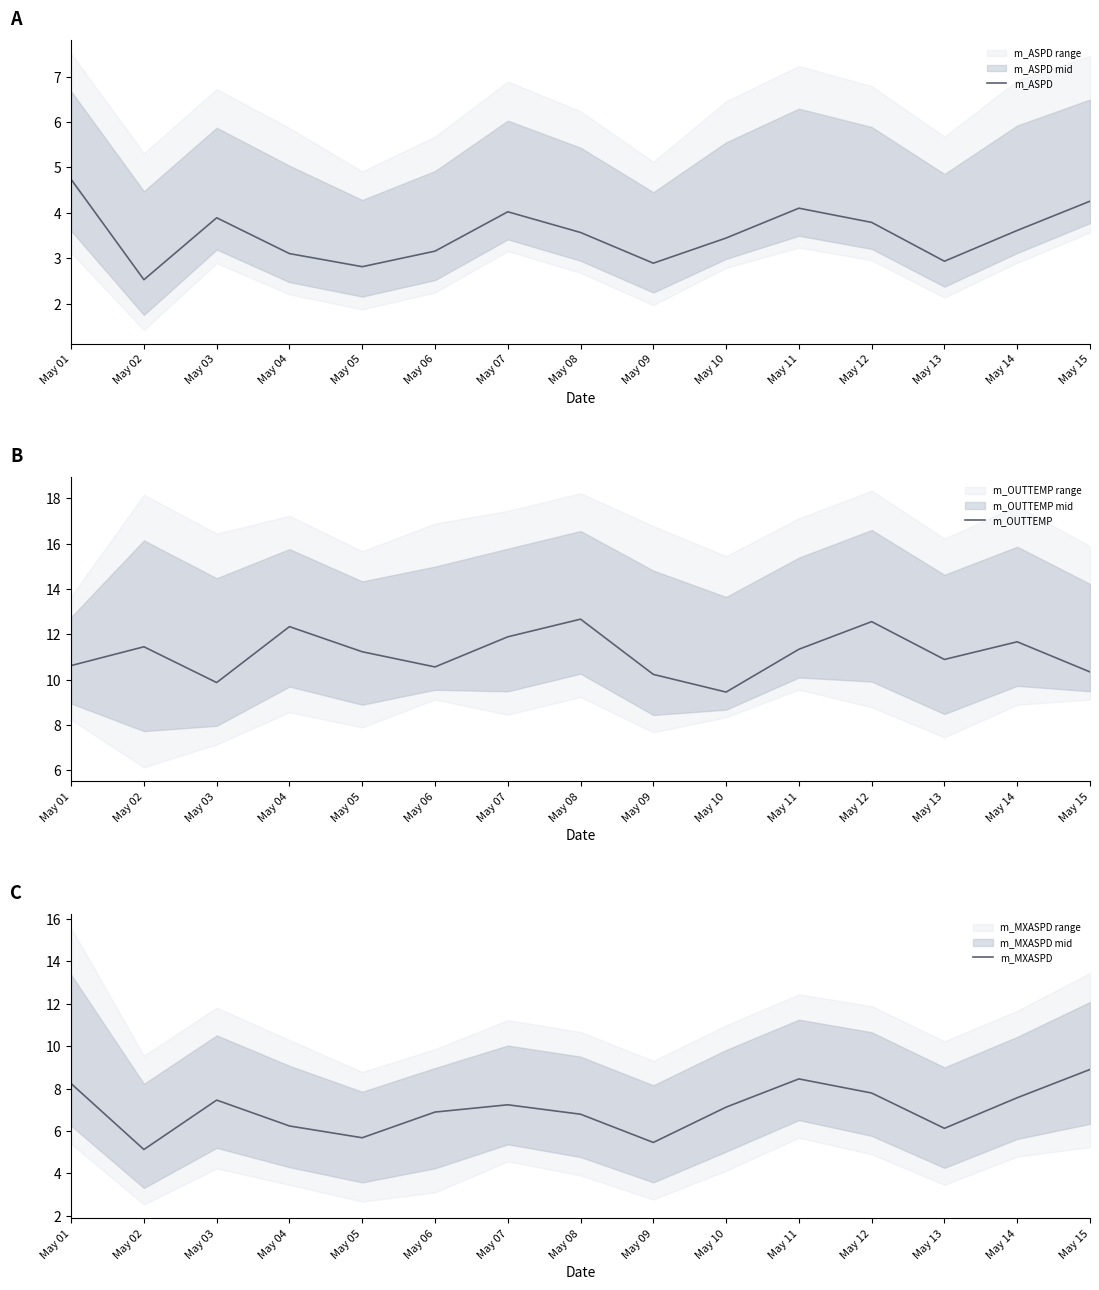

What is the value of the m_ASPD point at the 7th from the left?

4.0